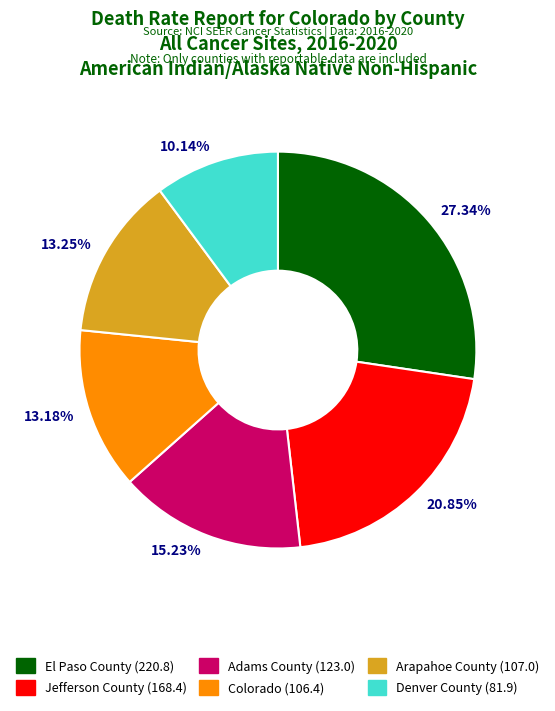

Is it true that Colorado is 1% of the pie?

False